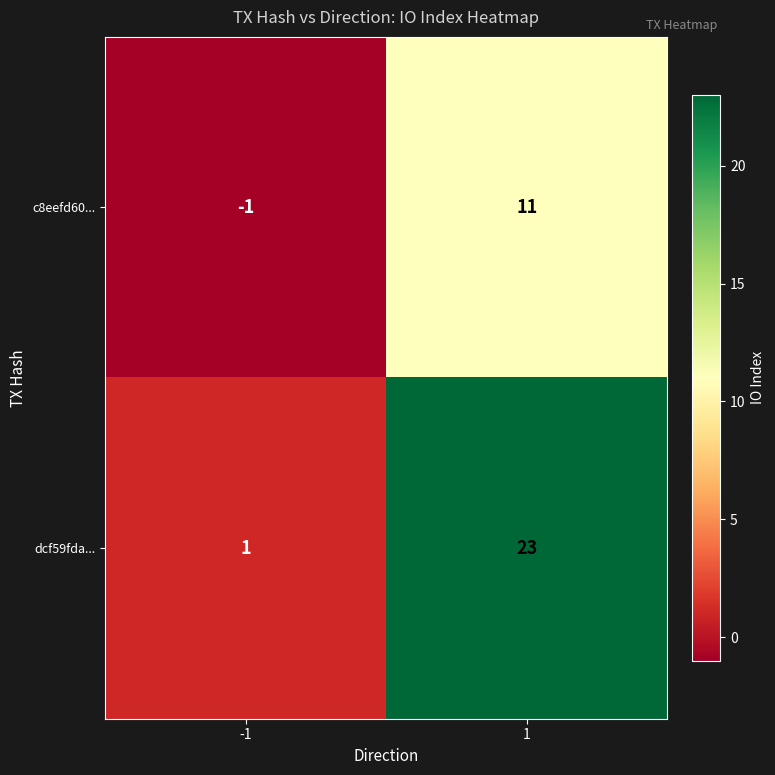

Reading right to left, transcribe all the data shown in this chart.

c8eefd60...: 11	-1
dcf59fda...: 23	1